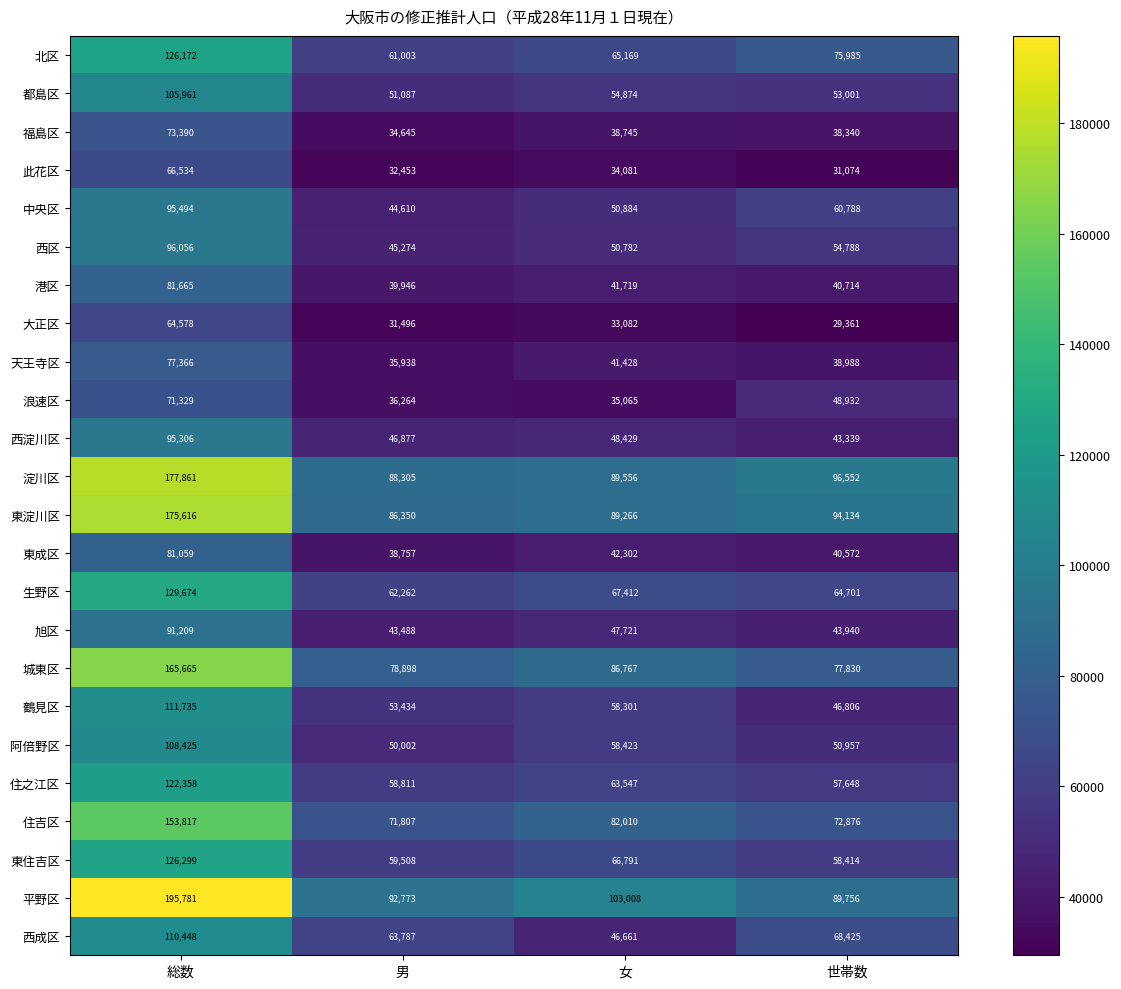

Between 総数 and 女, which series saw the biggest shift?

平野区